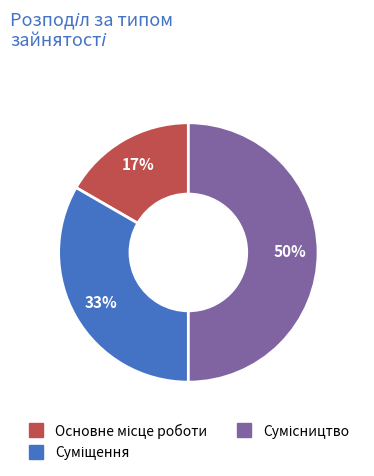

To the nearest percent, what is the average slice percentage?

33%